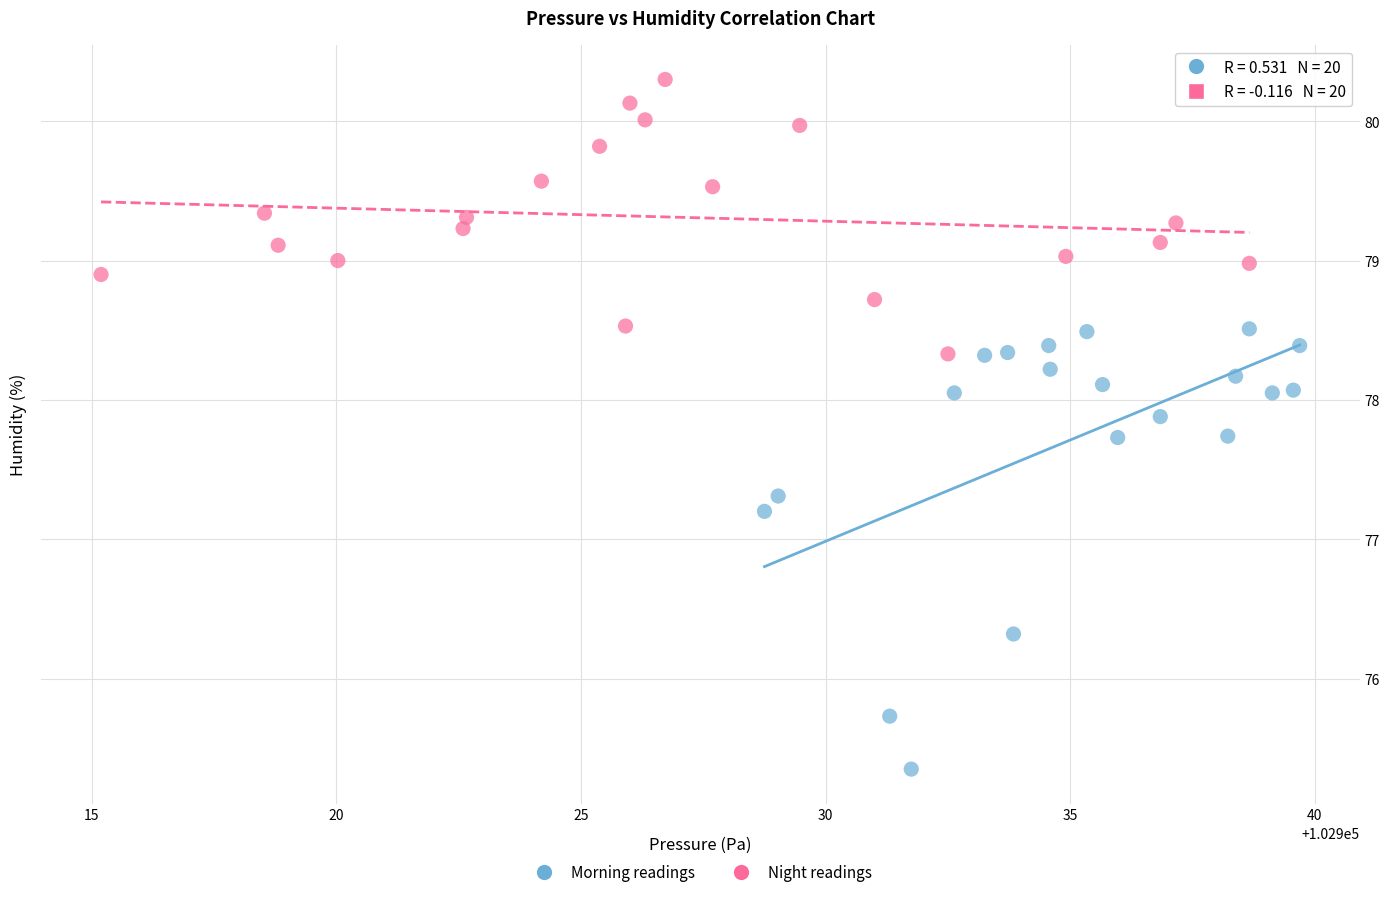

What are all the series names shown in the legend?

Morning readings, Night readings